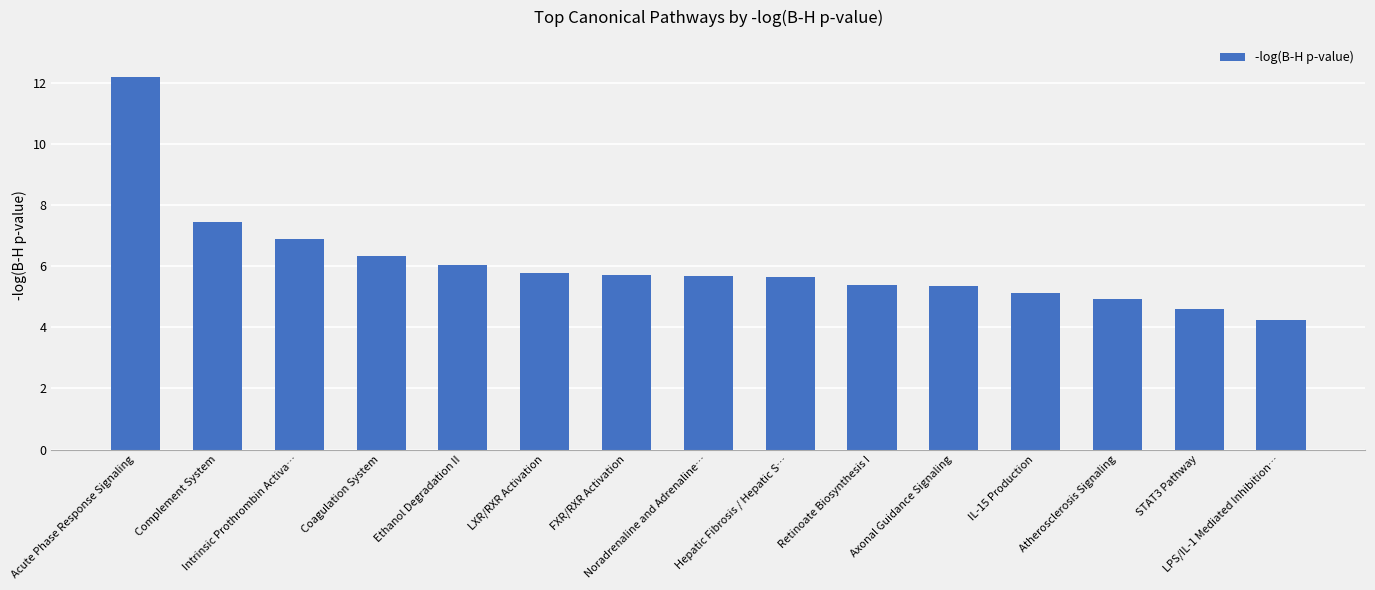

True or false: the data shows 8.6 at IL-15 Production.

False